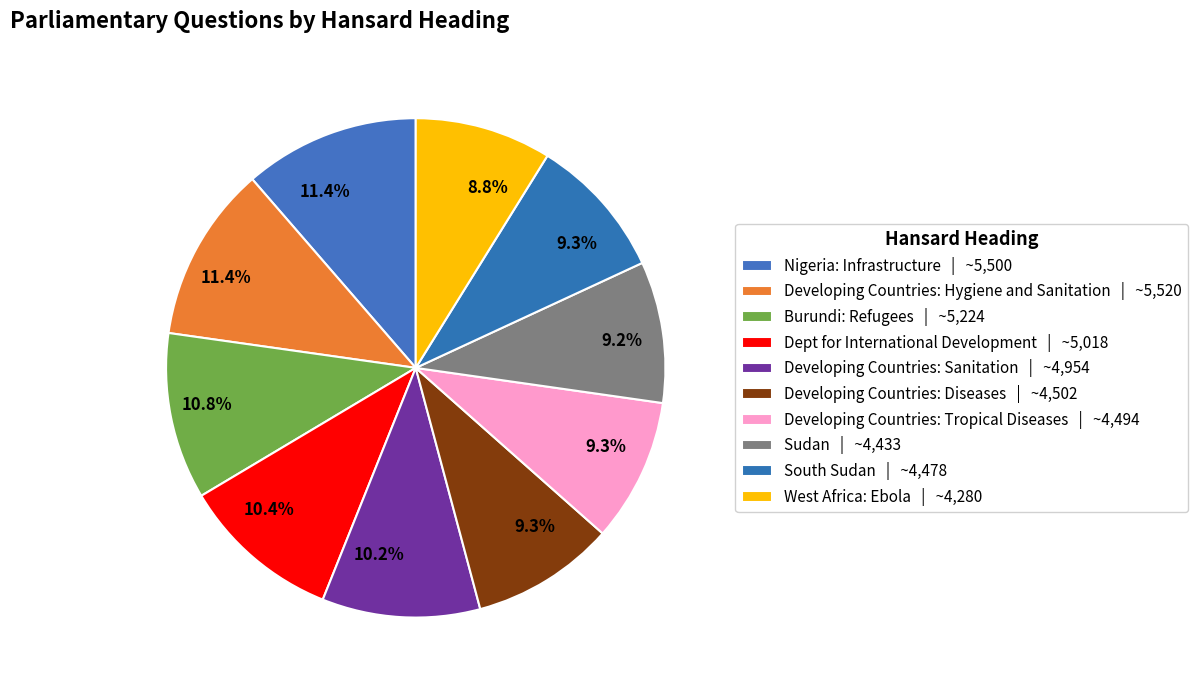

Is there a majority slice in this chart?

No